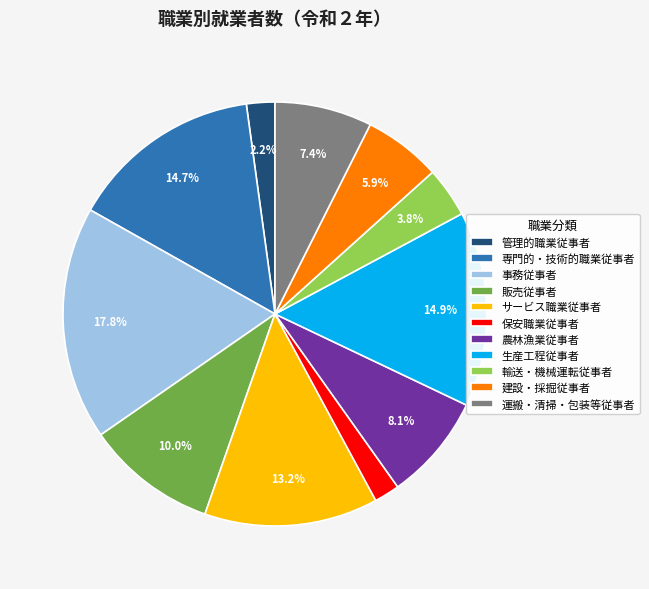

To the nearest percent, what is the difference between the largest and smallest slice percentages?

16%